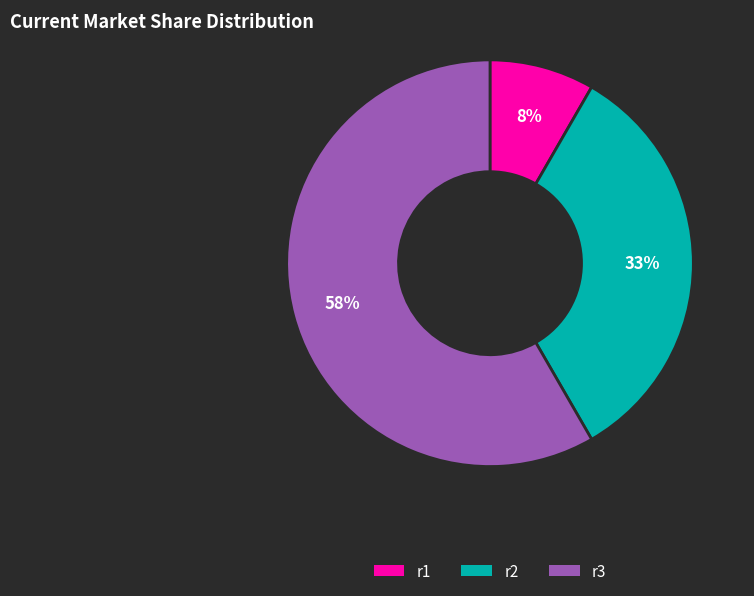

True or false: r3 accounts for 58% of the total.

True